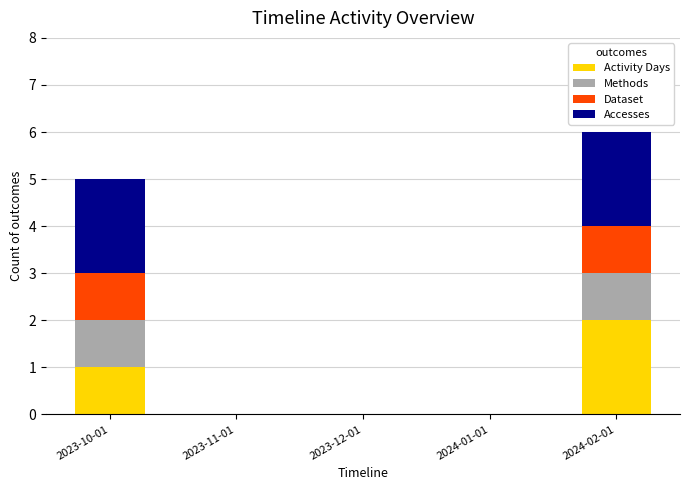

How many categories are shown in the chart?

5